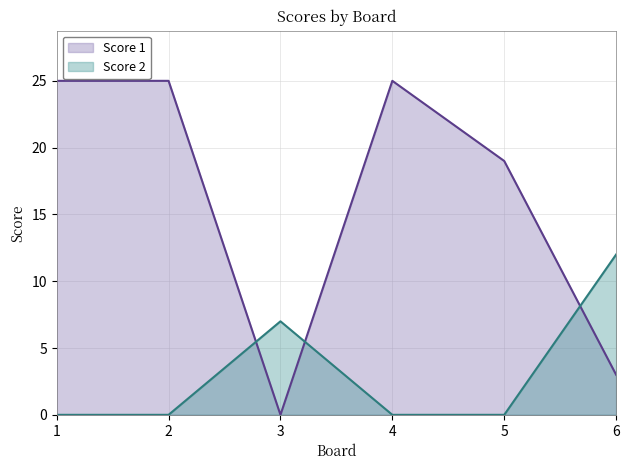

Which series has the largest total across all categories?

Score 1